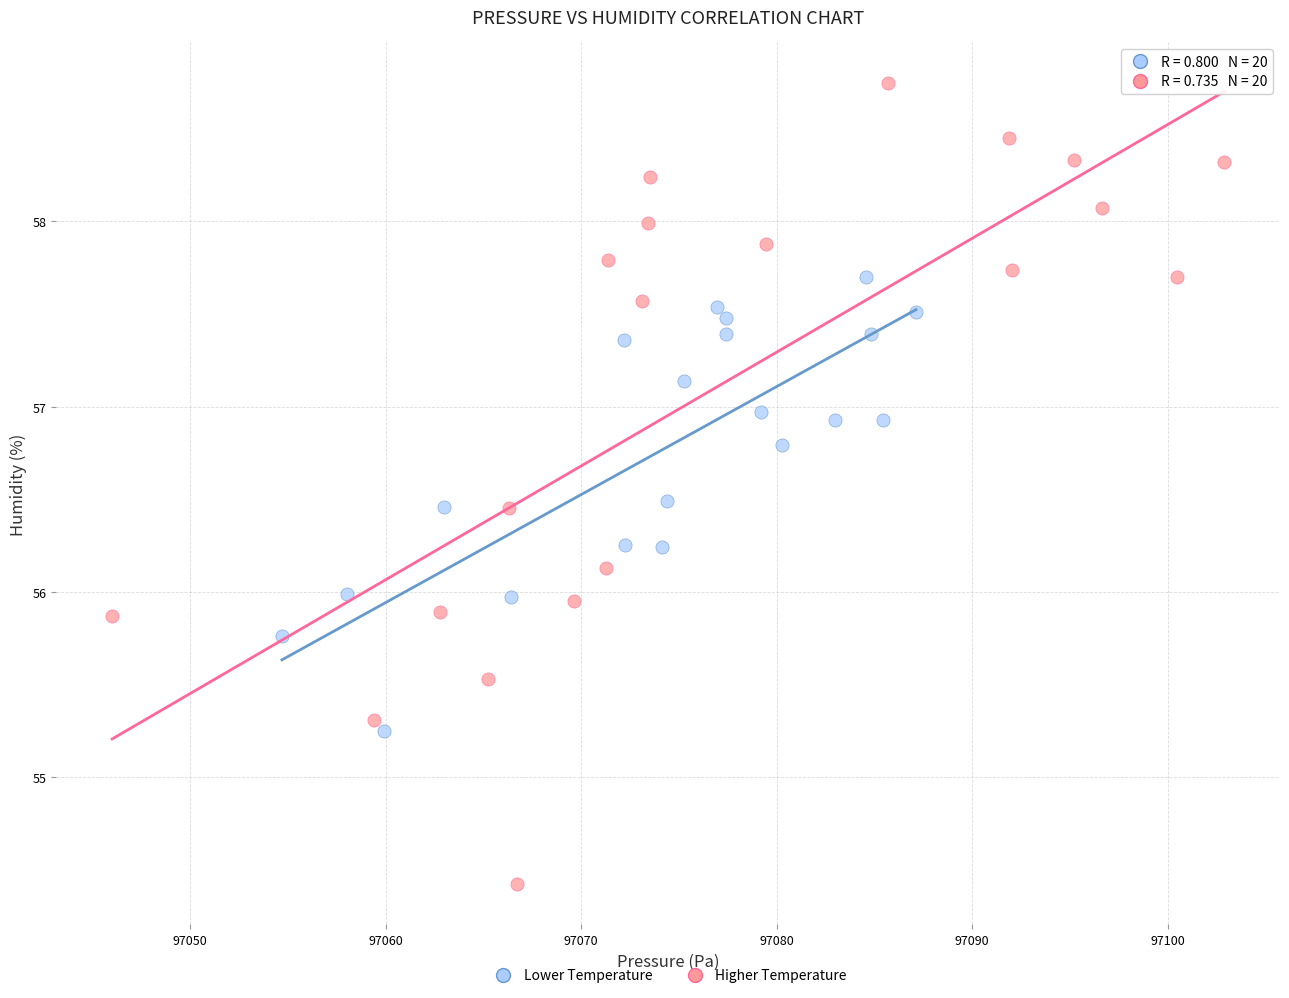

Which series has the widest spread of Y values?

Higher Temperature